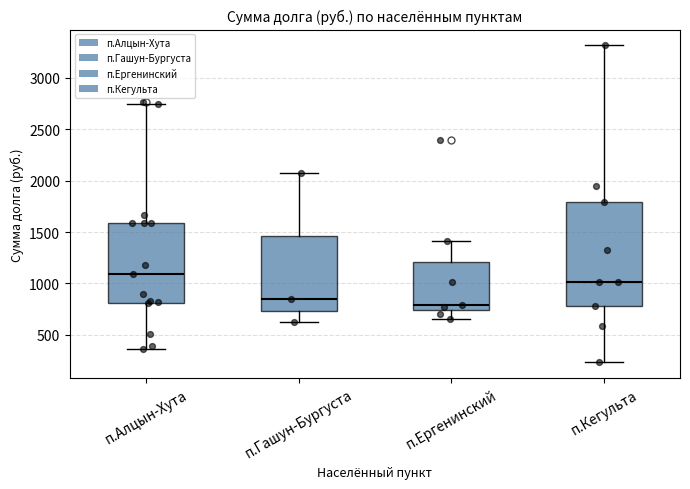

Reading left to right, read every box against the y-axis: the position of its median line, the range the box covers, and the ends of its whiskers. The values are not printed on the chart, so give them approximately, as read against the axis.

п.Алцын-Хута: median 1100, box 800 to 1600, whiskers 350 to 2750
п.Гашун-Бургуста: median 850, box 750 to 1450, whiskers 600 to 2050
п.Ергенинский: median 800, box 750 to 1200, whiskers 650 to 1400
п.Кегульта: median 1000, box 800 to 1800, whiskers 250 to 3300